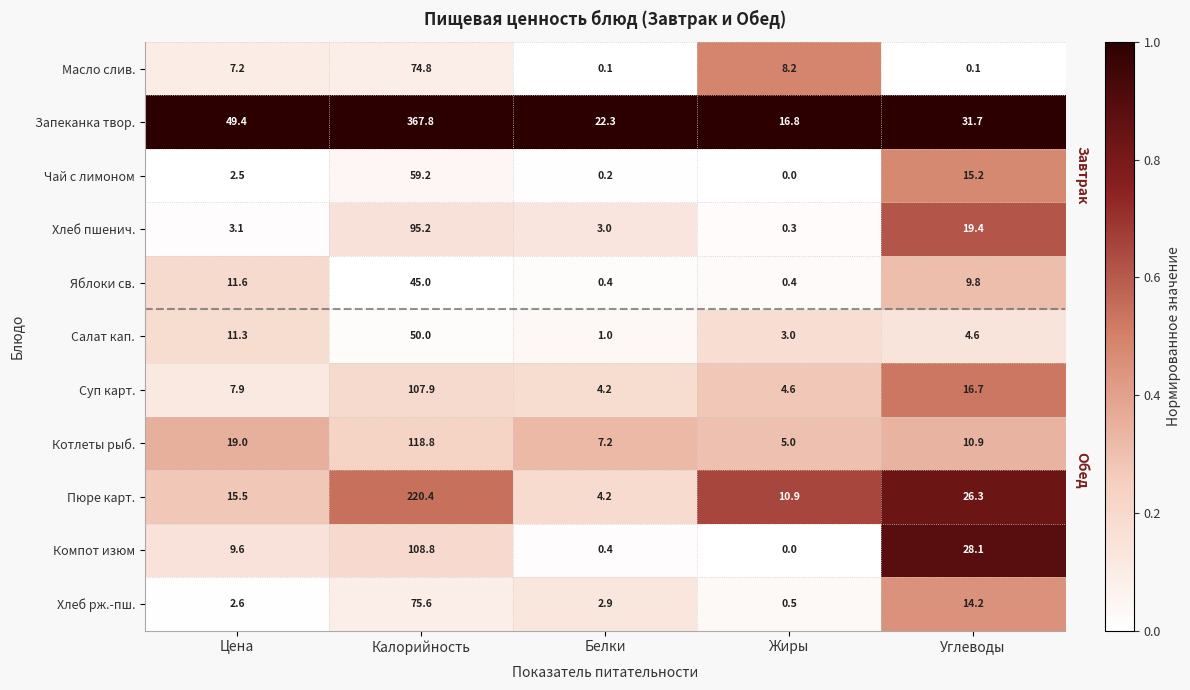

What is the total value across all series at Калорийность?

1323.5